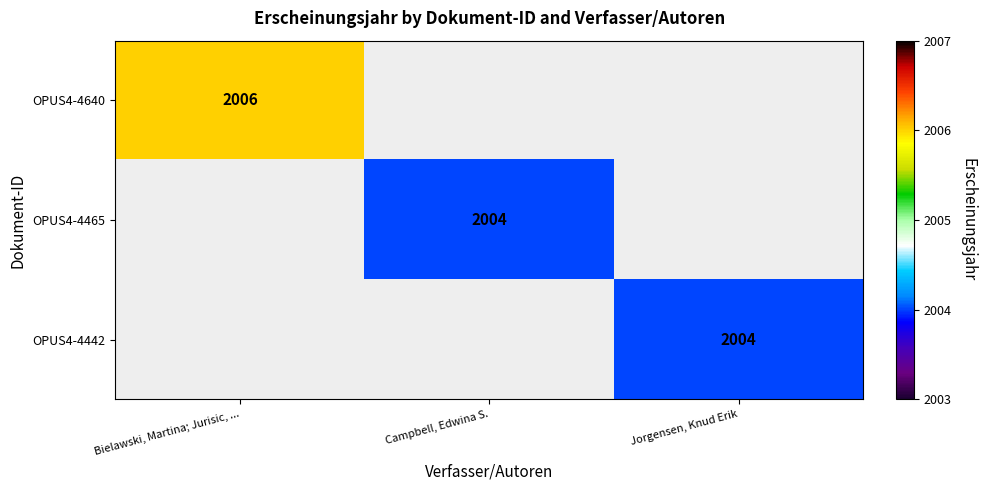

Is it true that OPUS4-4442 equals 2769 at Jorgensen, Knud Erik?

False